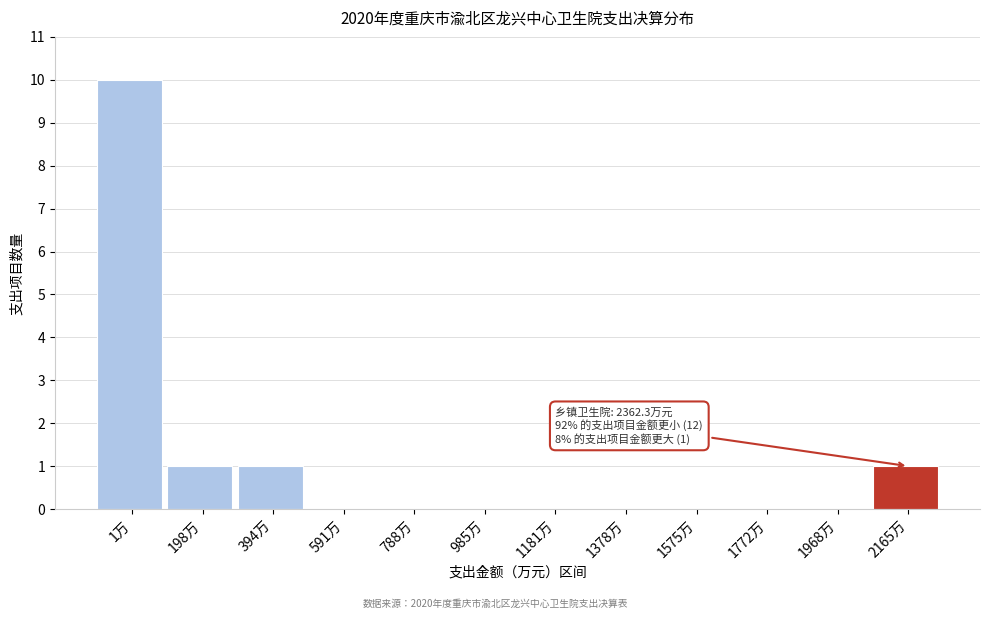

Reading left to right, extract all data points from this chart.

1万=10	198万=1	394万=1	591万=0	788万=0	985万=0	1181万=0	1378万=0	1575万=0	1772万=0	1968万=0	2165万=1